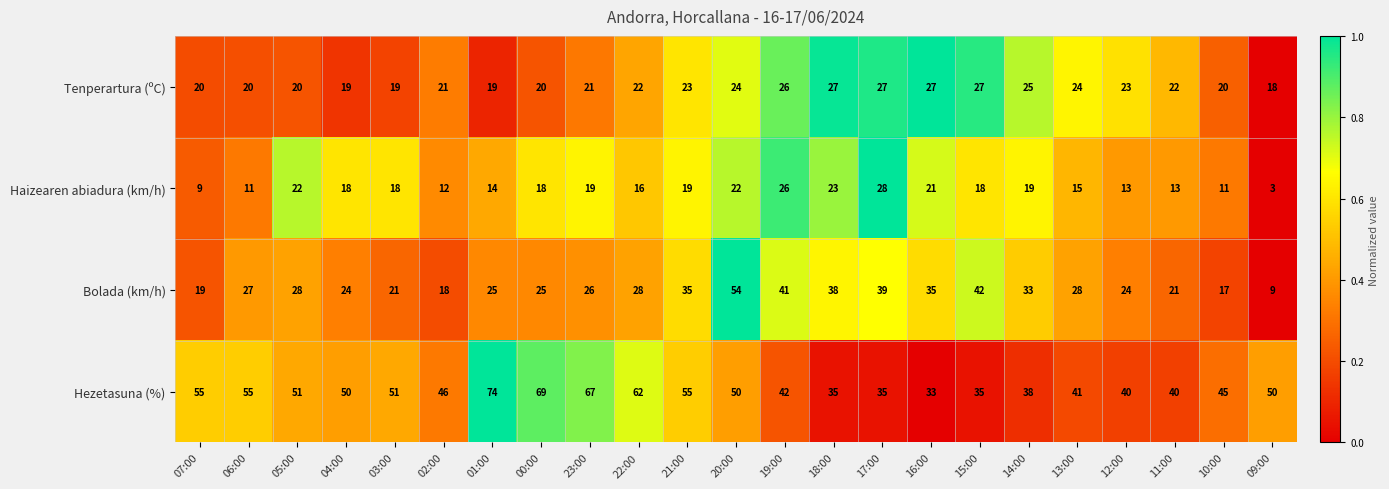

At 23:00, list the series in order from smallest to largest.

Haizearen abiadura (km/h), Tenperartura (ºC), Bolada (km/h), Hezetasuna (%)